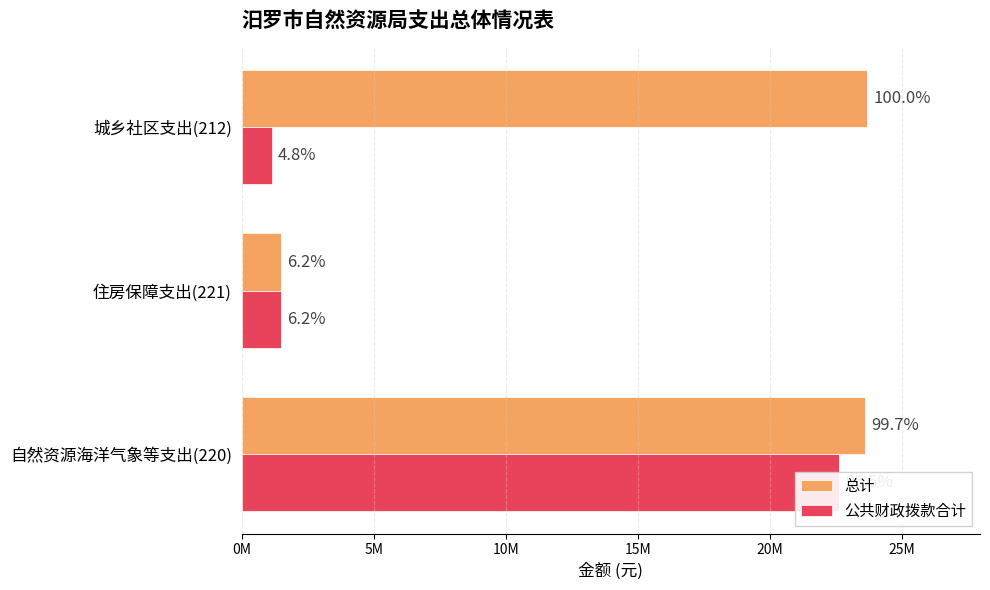

What are all the series names shown in the legend?

总计, 公共财政拨款合计